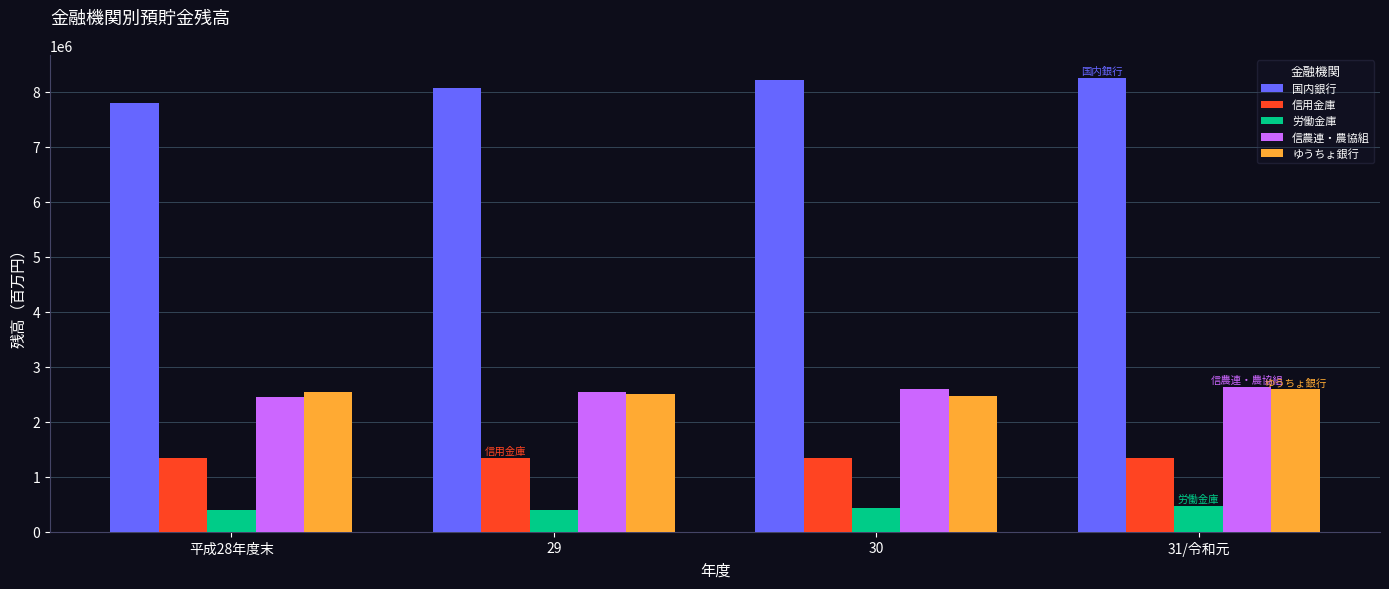

The 信農連・農協組 series shows 2637487 at 31/令和元. True or false?

True